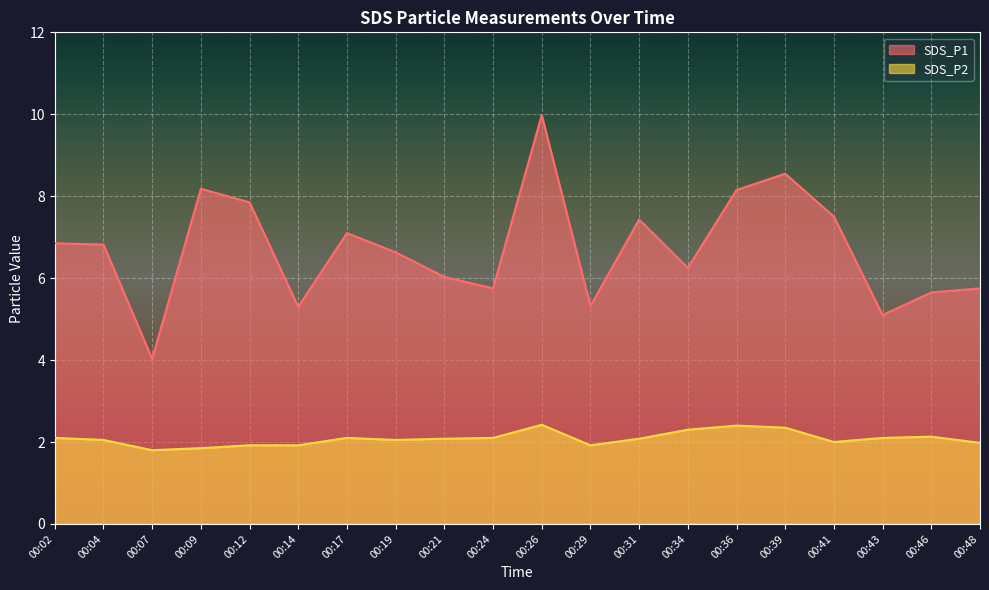

Rank the series by their average value, from lowest to highest.

SDS_P2, SDS_P1